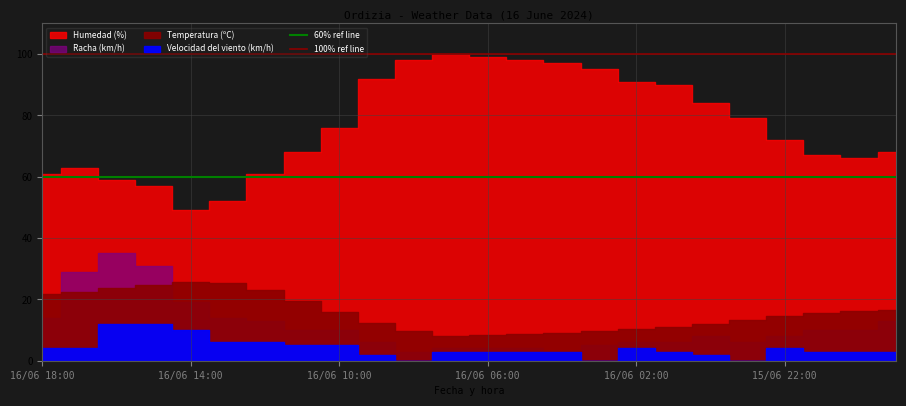

How many lines are shown in the chart?

2